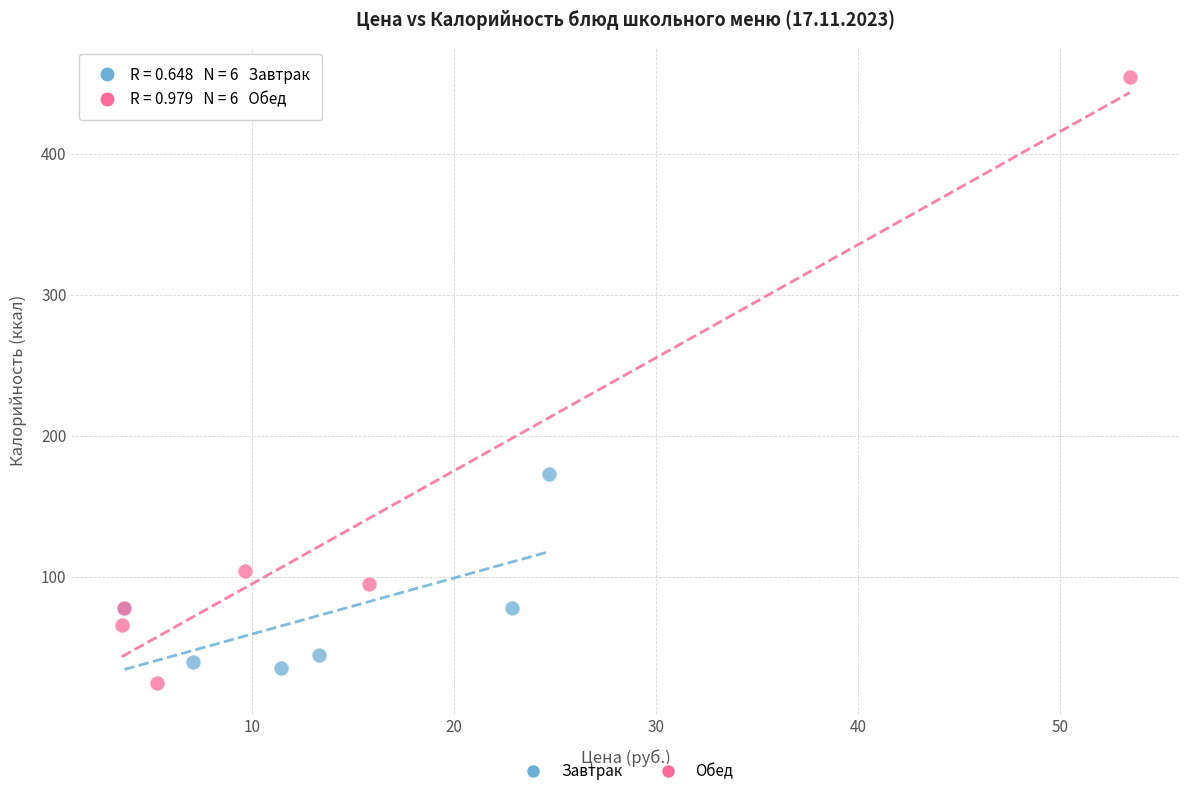

Which series has the widest spread of Y values?

Обед